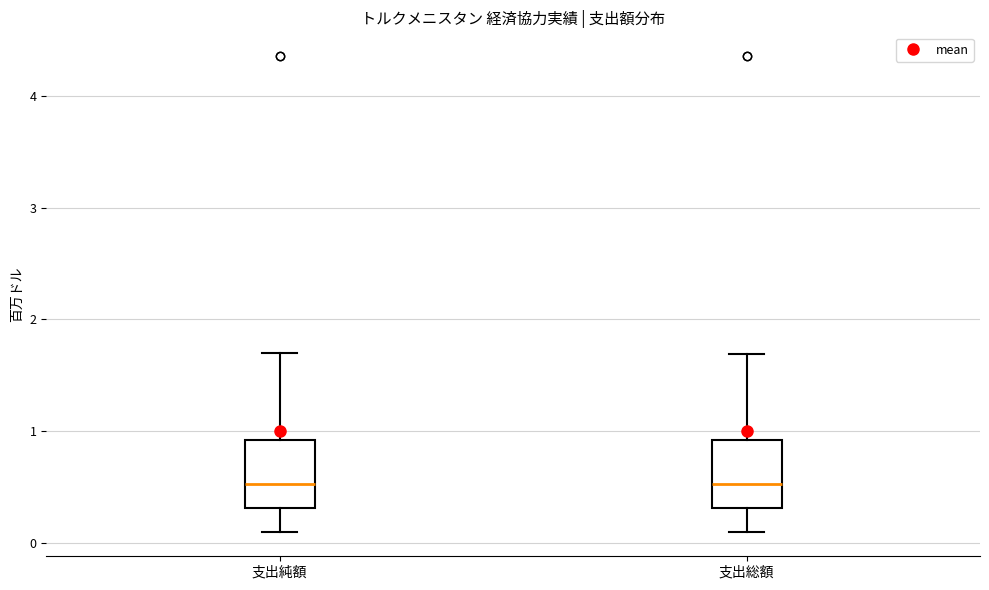

Where does the median line of the box for 支出純額 sit on the y-axis? The values are not printed on the chart, so give them approximately, as read against the axis.

0.5